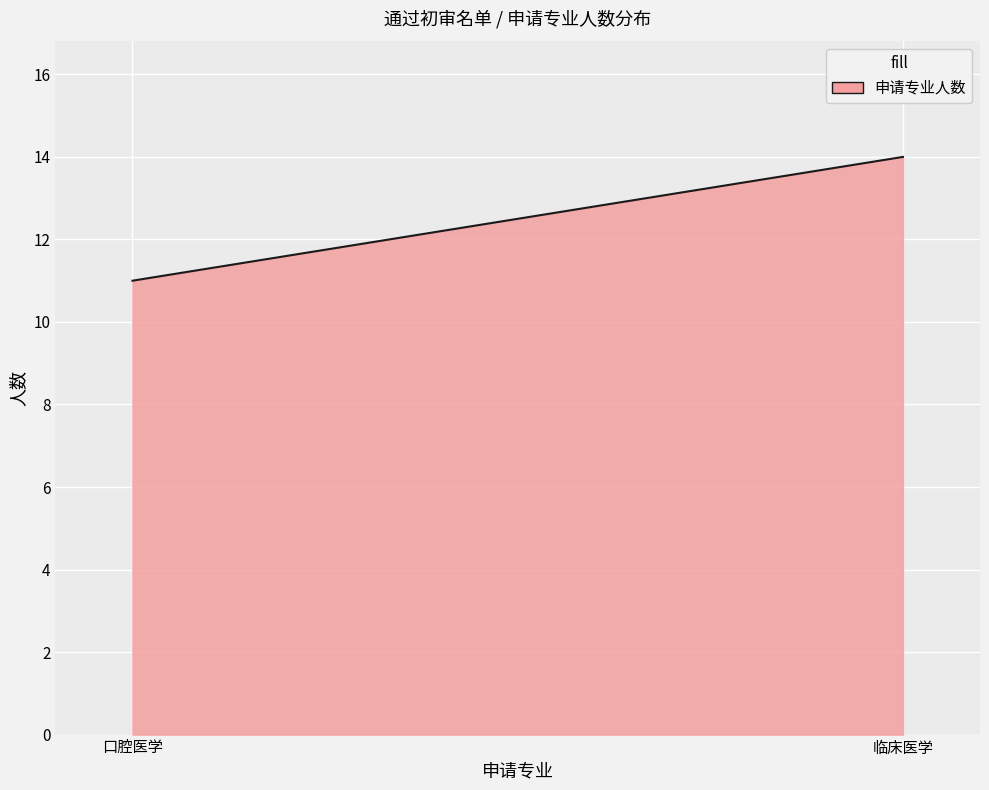

What is the difference between the maximum and minimum values?

3.0